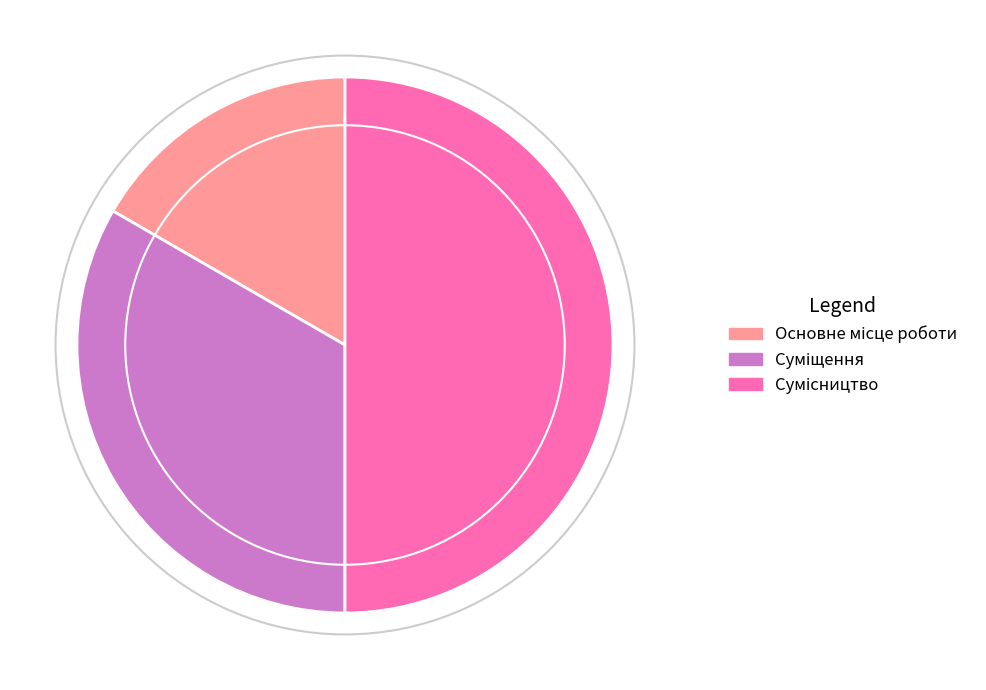

The Основне місце роботи slice represents 17% of the pie. True or false?

True